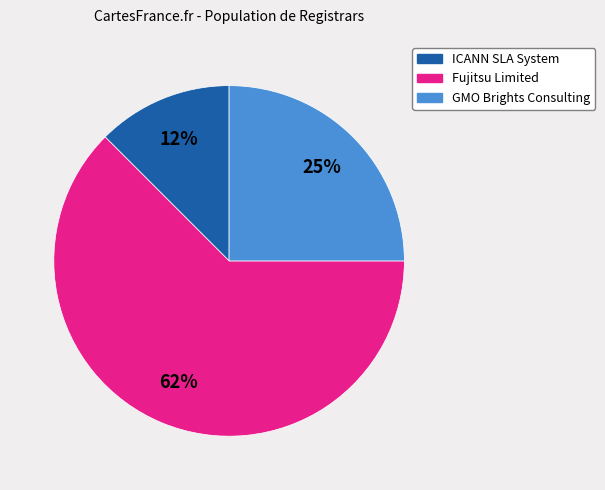

Does any single category account for the majority?

Yes